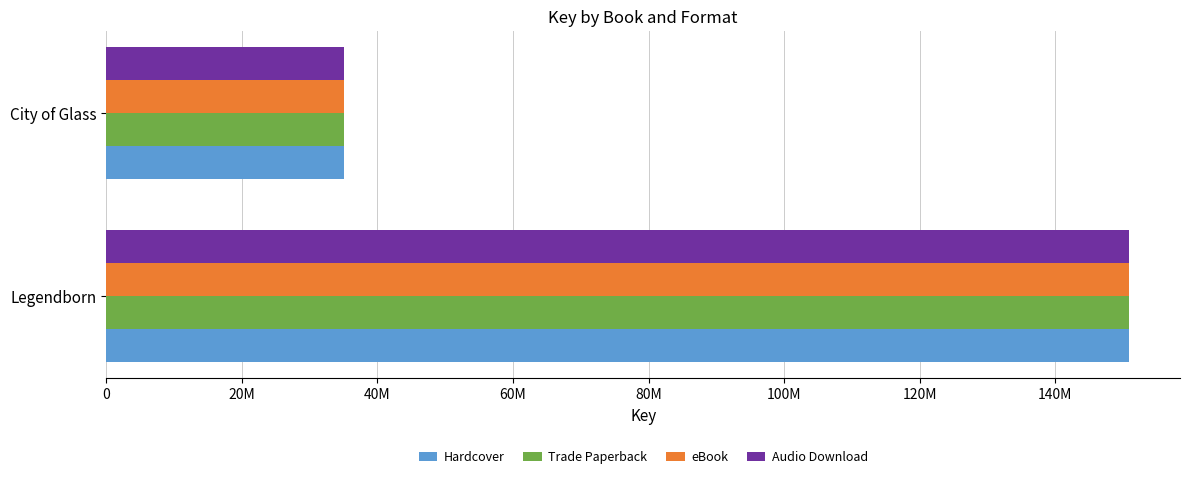

What is the minimum value for eBook?

35027146